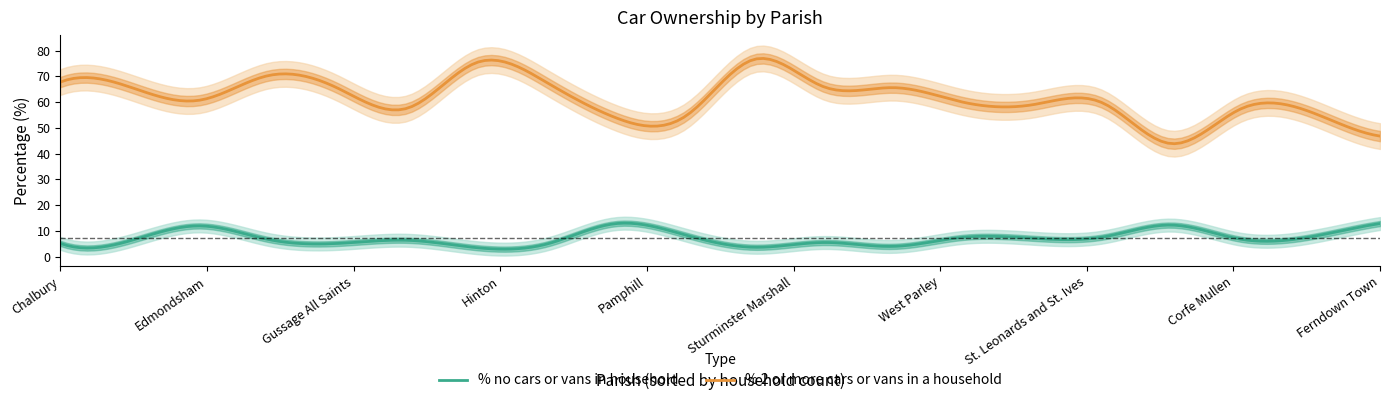

True or false: % no cars or vans in household and % 2 or more cars or vans in a household intersect in this chart.

False